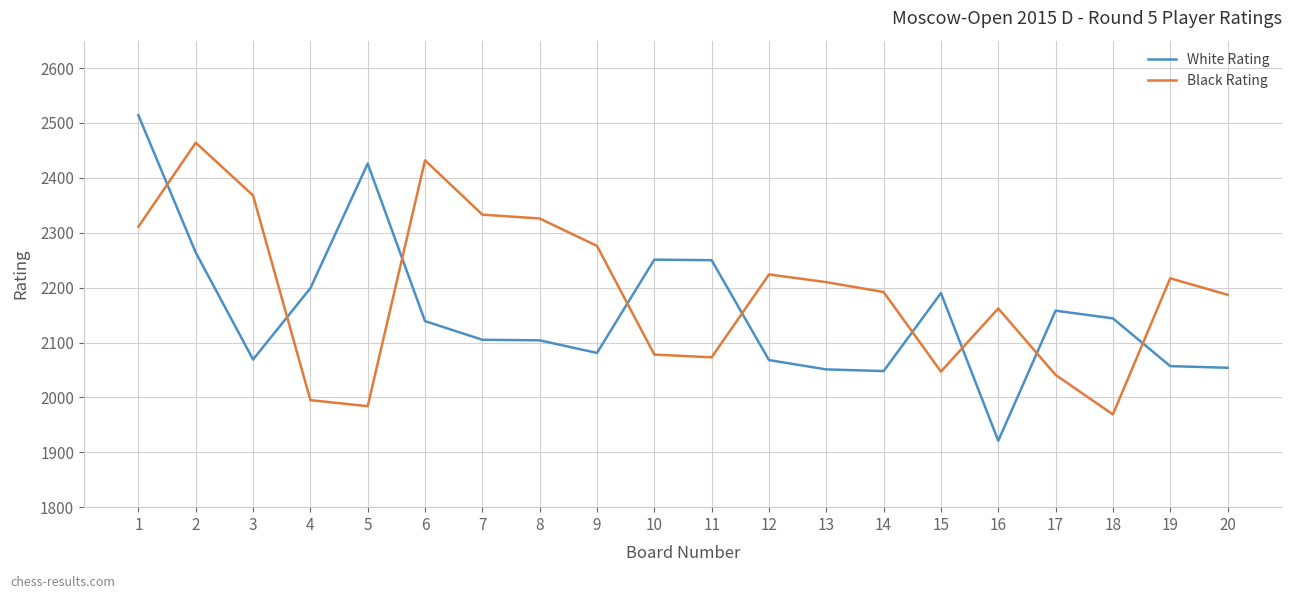

What is the maximum value for White Rating?

2514